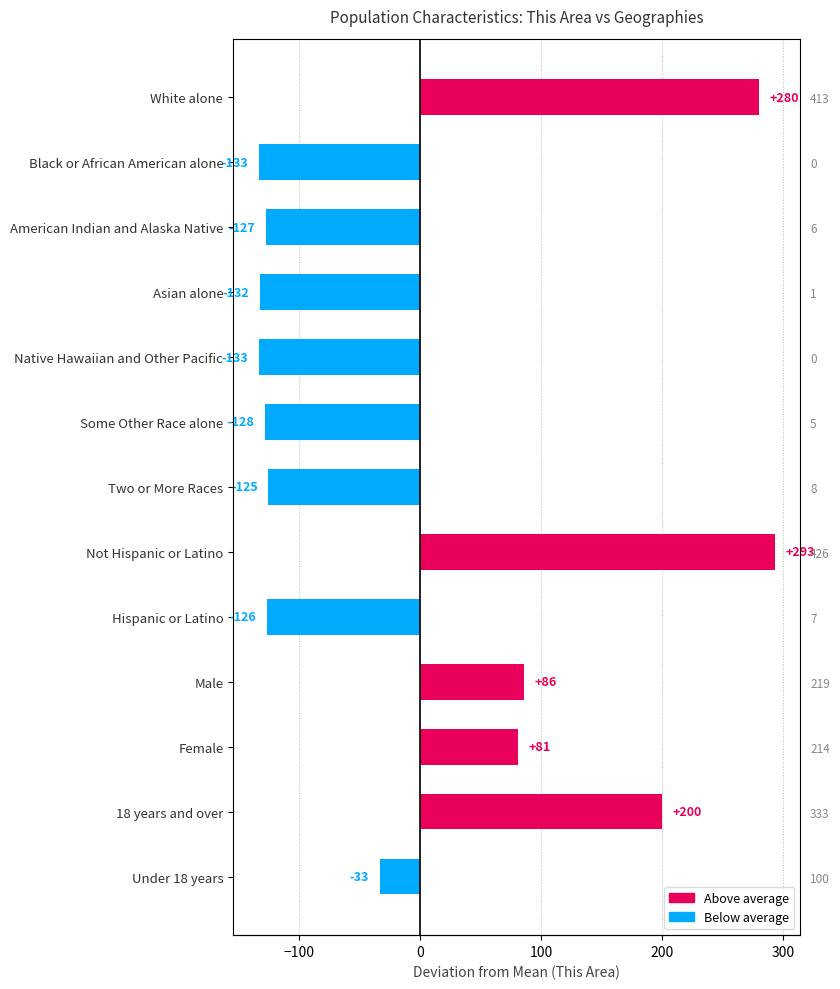

The chart shows a value of -52.3 at Asian alone. True or false?

False